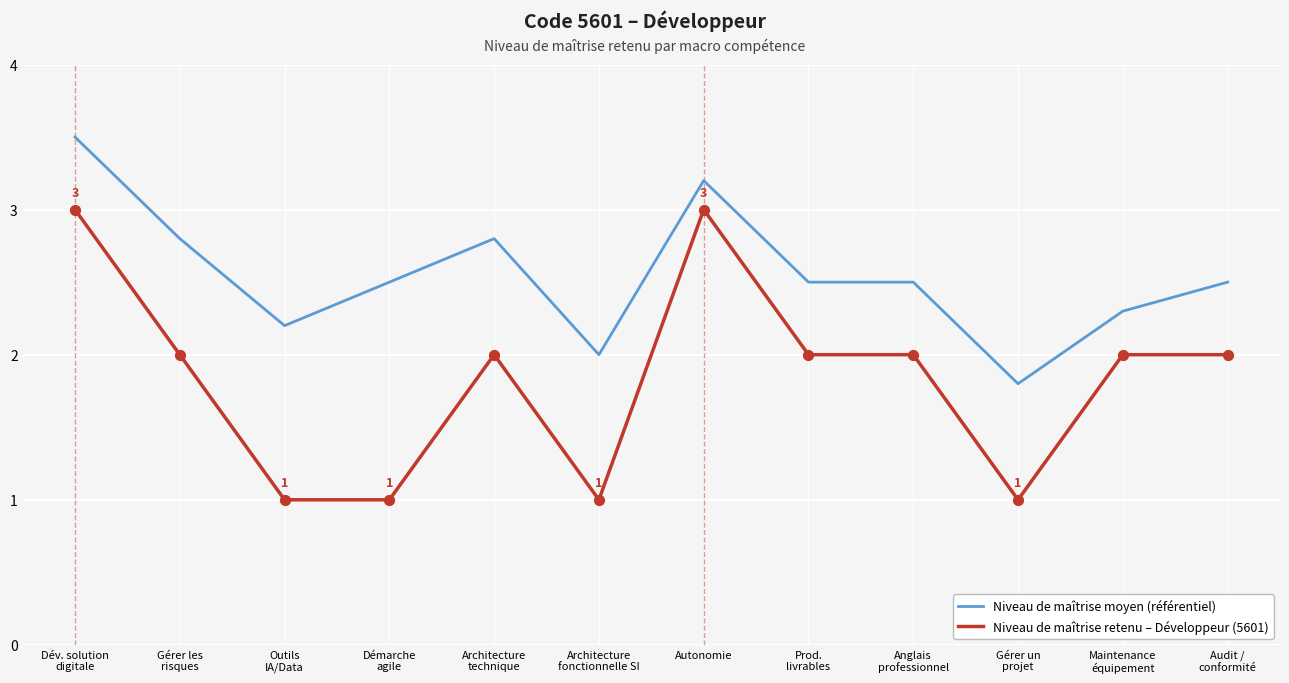

Is the value of Niveau de maîtrise retenu – Développeur (5601) at Anglais
professionnel greater than the value of Niveau de maîtrise moyen (référentiel) at Gérer les
risques?

No